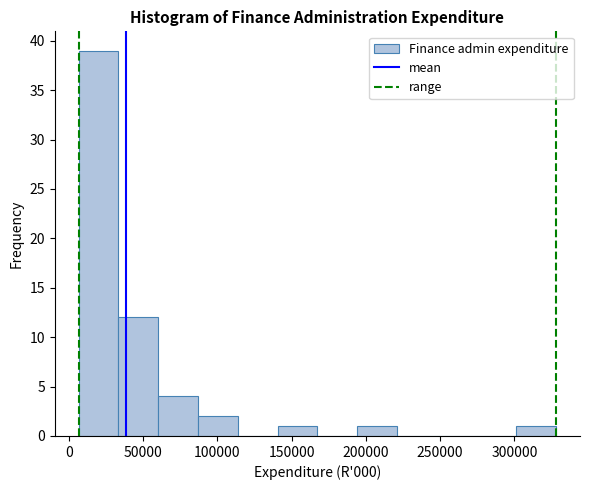

Over which range of the x-axis is the bar tallest?

5000 to 35000